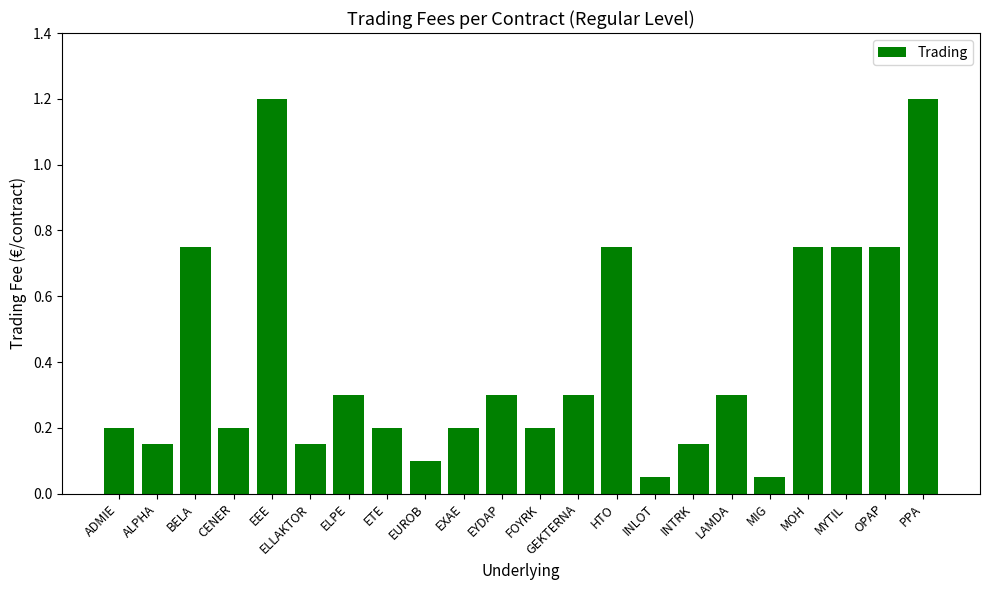

Are the bars horizontal?

No